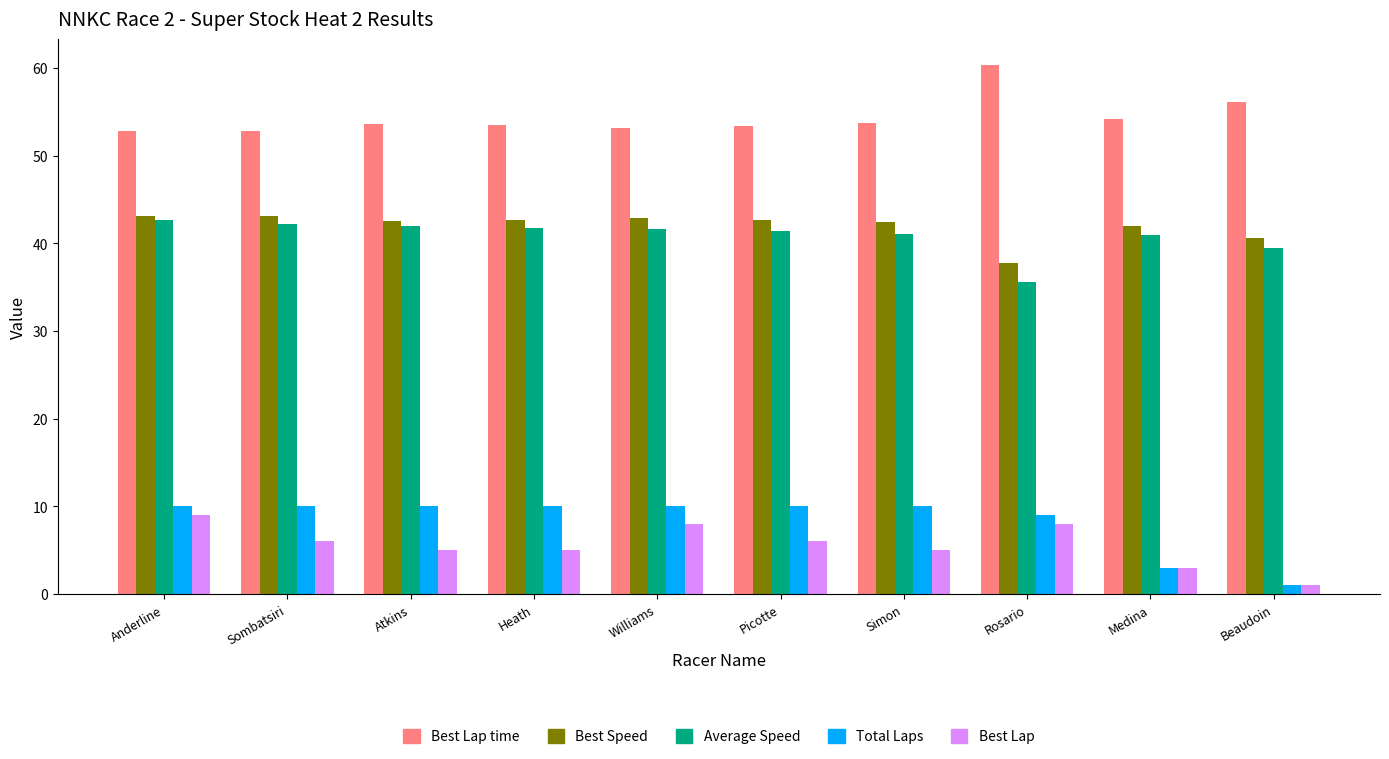

Count the number of data series in this chart.

5